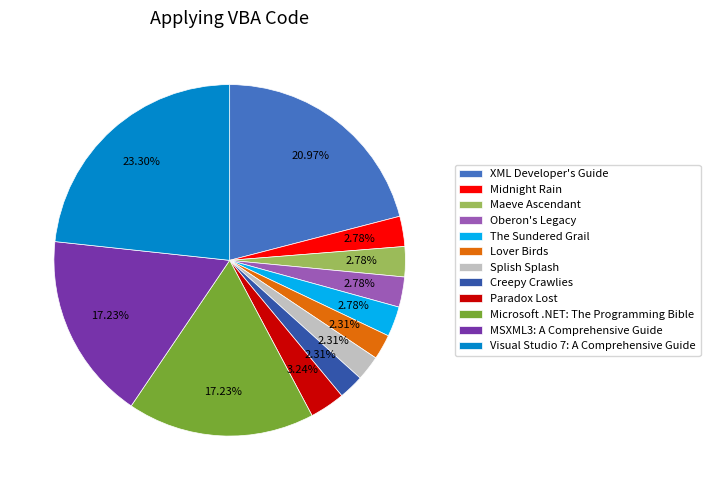

Approximately how many times larger is the value at Lover Birds compared to Visual Studio 7: A Comprehensive Guide?

0.1